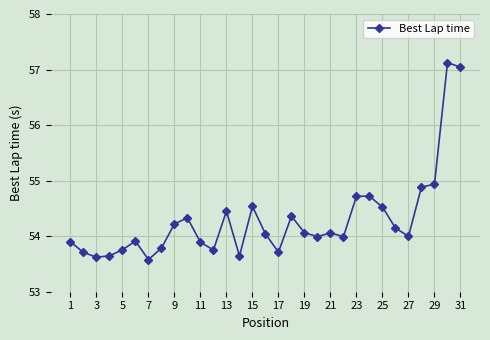

Is this an area chart (filled region under the line)?

No